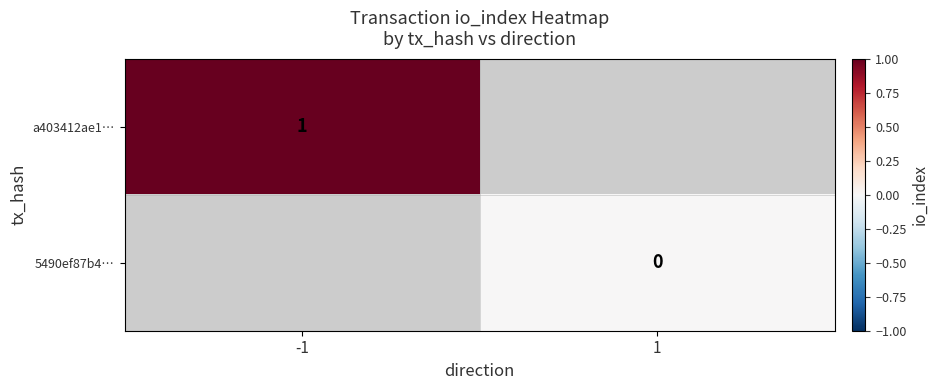

True or false: a403412ae1… has a value of 1.7 at -1.

False